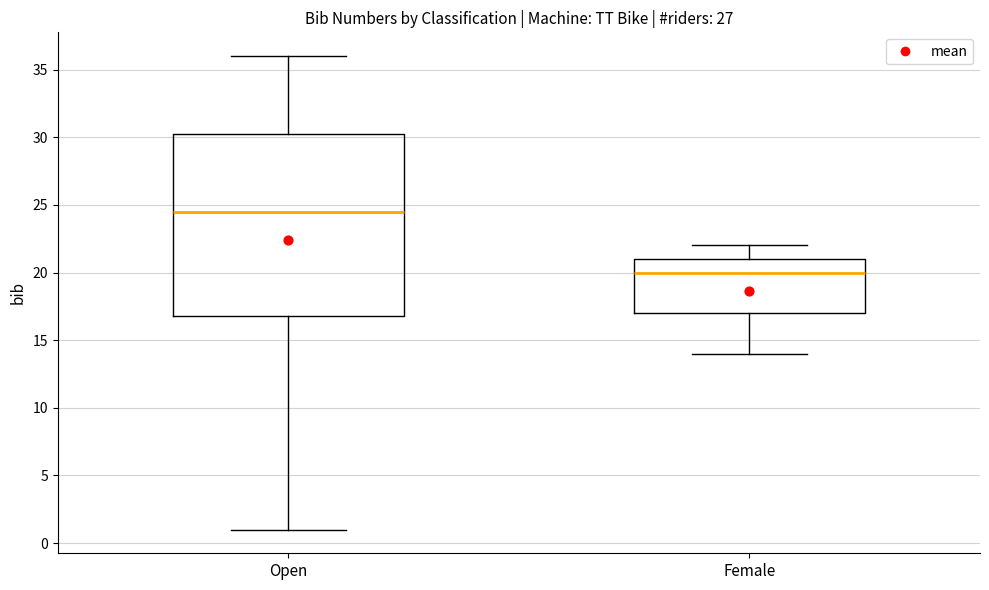

Reading left to right, transcribe this box plot: for each box, give where its median line is, the range the box spans, and where its two whiskers end, as read against the y-axis. The values are not printed on the chart, so give them approximately, as read against the axis.

Open: median 24.5, box 17.0 to 30.5, whiskers 1.0 to 36.0
Female: median 20.0, box 17.0 to 21.0, whiskers 14.0 to 22.0